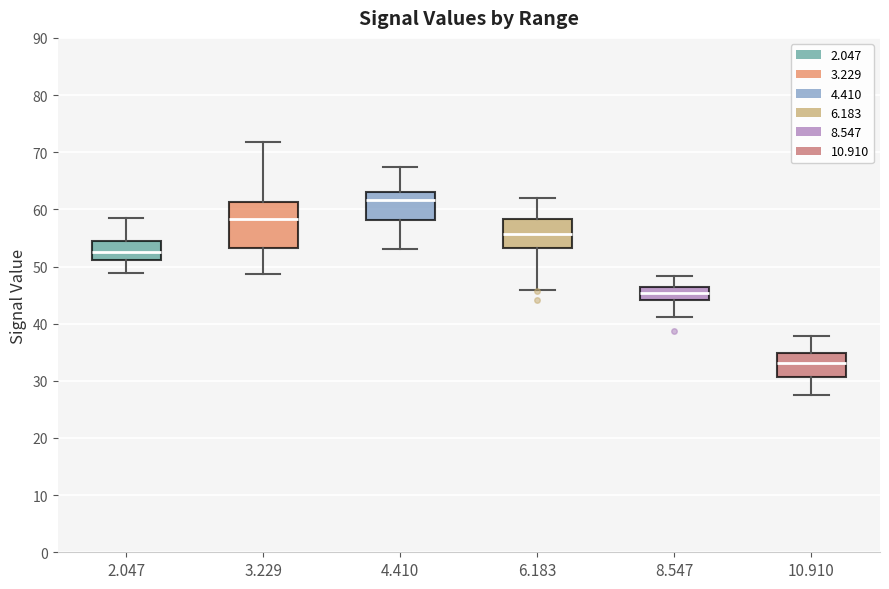

Which box is the tallest, from its lower edge to its upper edge?

3.229